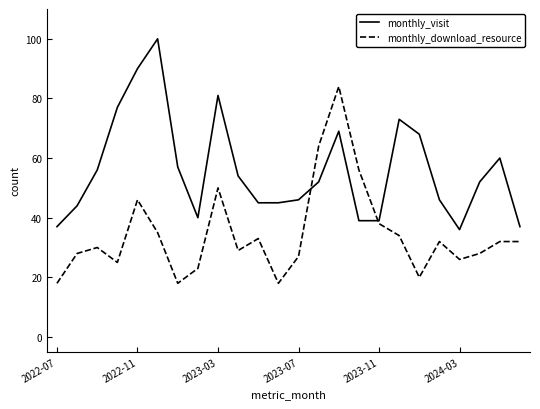

After their last crossing, which series has the higher values: monthly_download_resource or monthly_visit?

monthly_visit